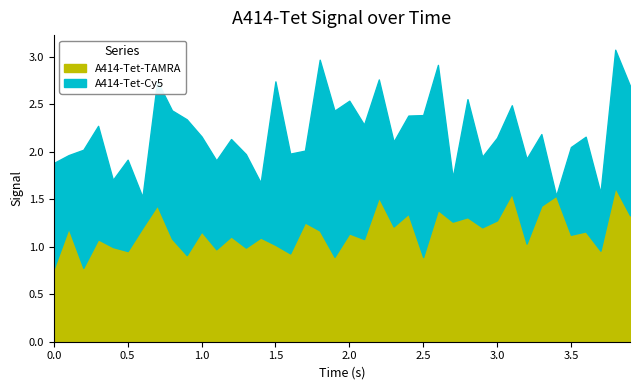

Which series has the largest range (max minus min)?

A414-Tet-Cy5